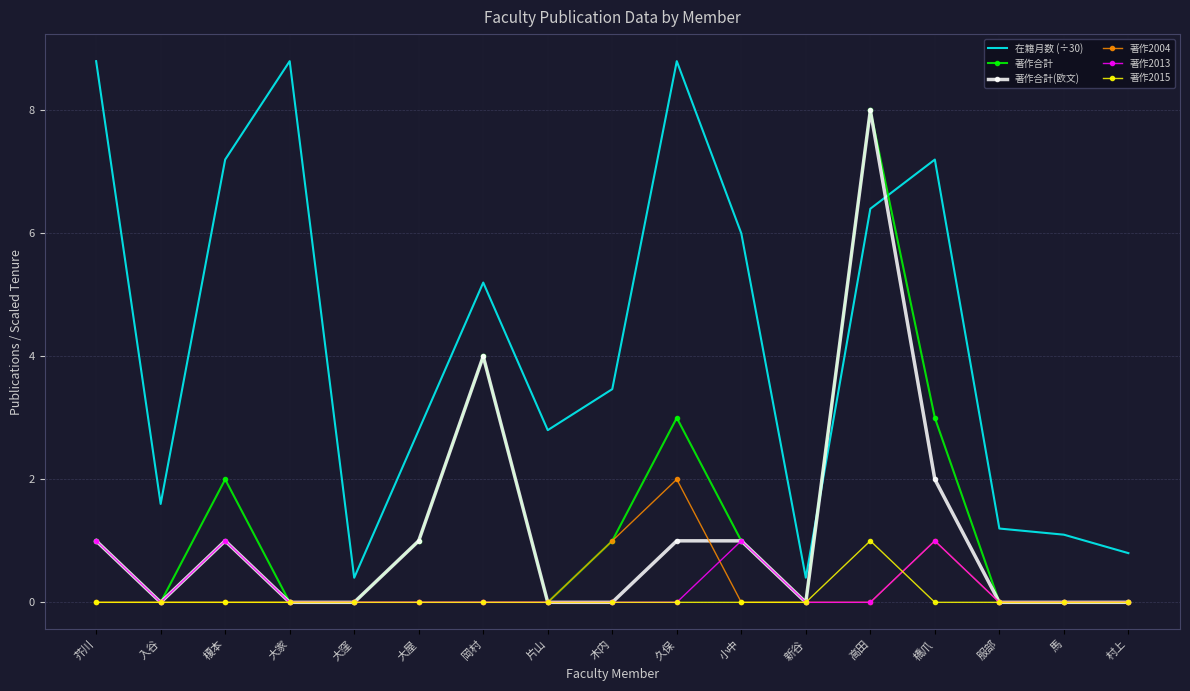

The 著作2013 series shows 0.0 at 岡村. True or false?

True